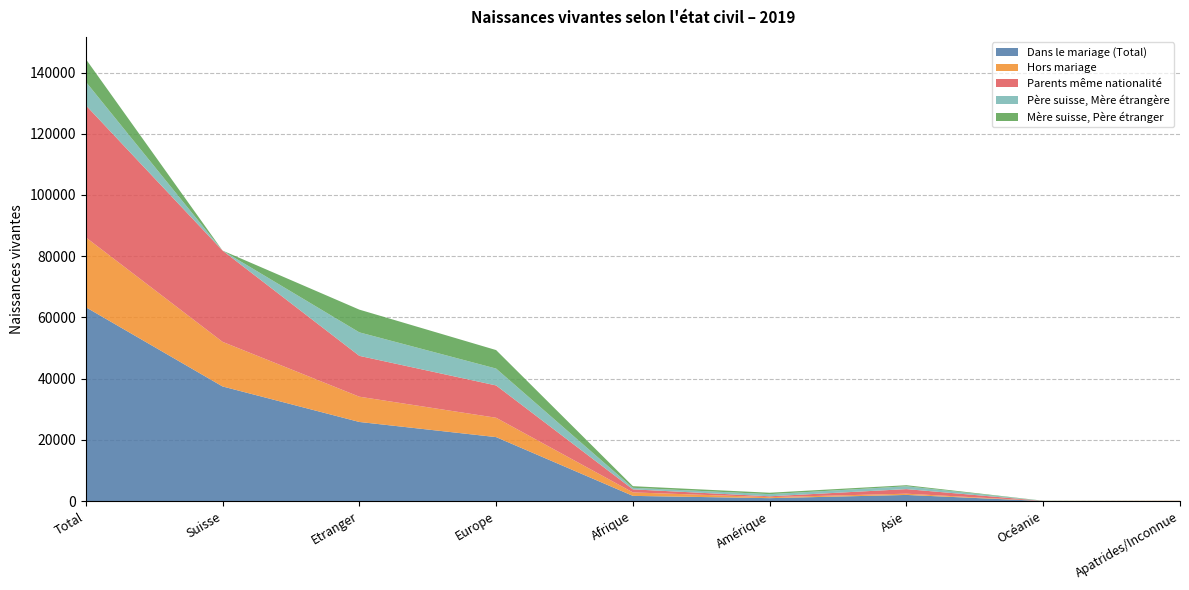

Reading left to right, extract all data points from this chart.

Dans le mariage (Total): 63359	37478	25881	20935	1740	998	2048	72	88
Hors mariage: 22813	14564	8249	6318	1137	324	408	11	51
Parents même nationalité: 43145	29805	13340	10554	992	280	1493	15	6
Père suisse, Mère étrangère: 7673	0	7673	5509	511	703	928	21	1
Mère suisse, Père étranger: 7421	0	7421	6041	526	460	346	40	8